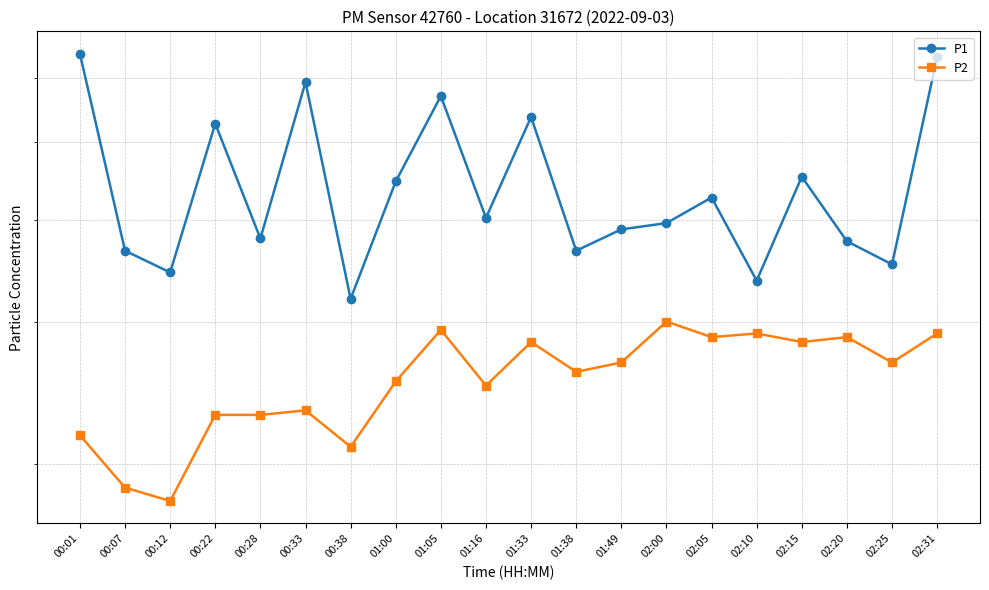

Is the value of P2 at 00:33 greater than the value of P1 at 00:28?

No